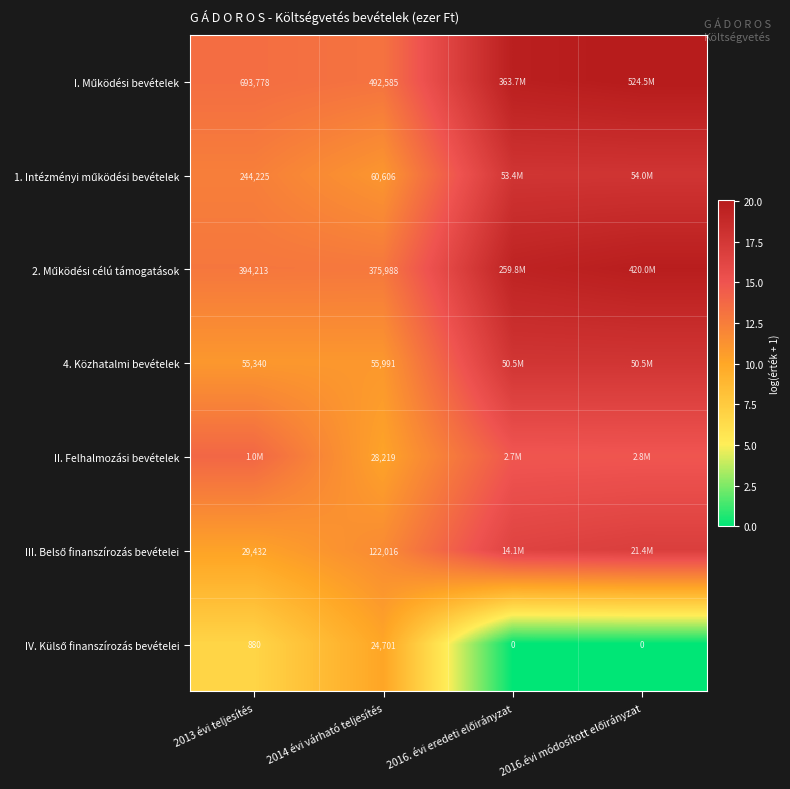

List the series in order of their peak value, highest first.

I. Működési bevételek, 2. Működési célú támogatások, 1. Intézményi működési bevételek, 4. Közhatalmi bevételek, III. Belső finanszírozás bevételei, II. Felhalmozási bevételek, IV. Külső finanszírozás bevételei